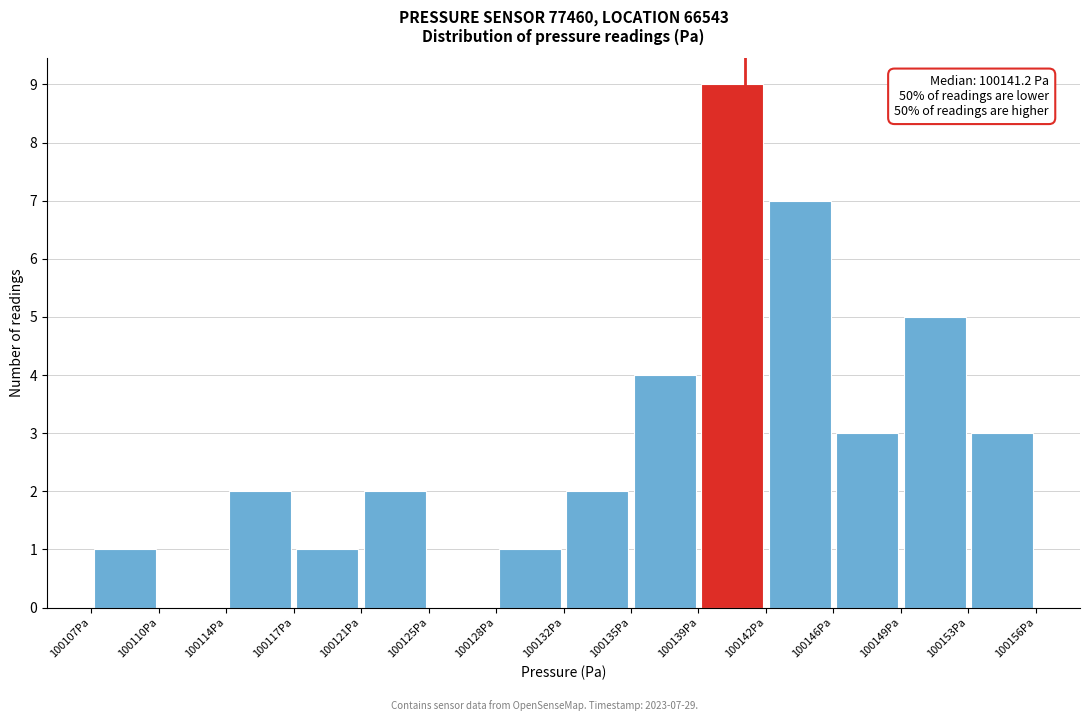

Over which range of the x-axis is the bar tallest?

100138.5 to 100142.0